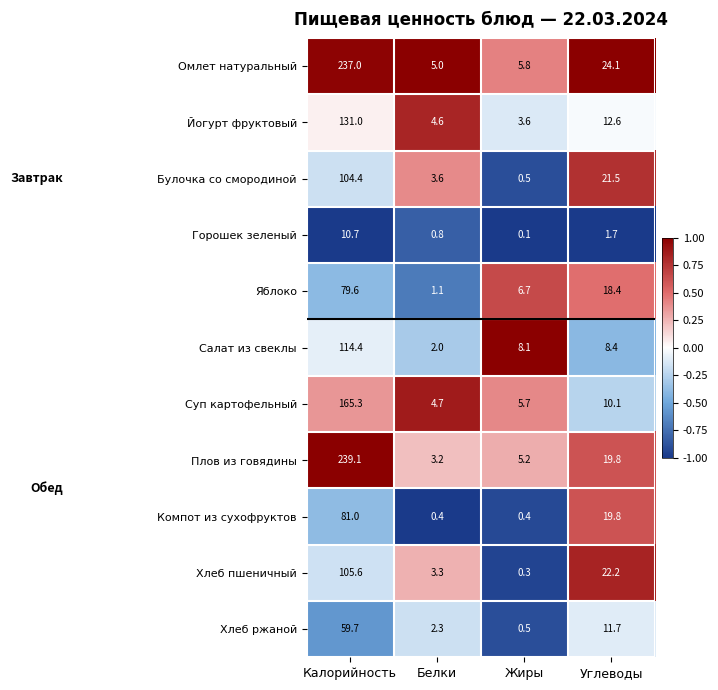

At how many categories does at least one series exceed 0?

4